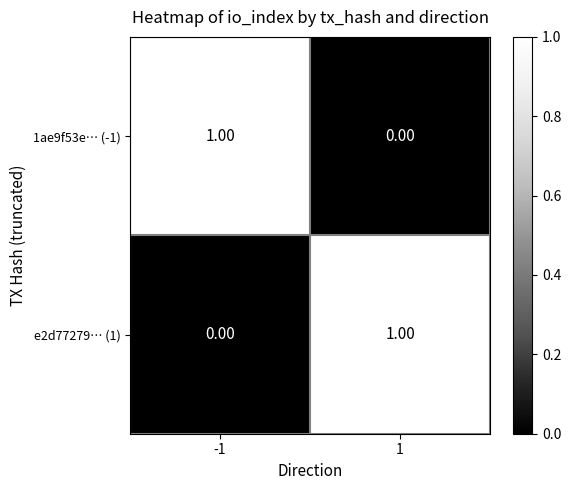

At 1, list the series in order from smallest to largest.

1ae9f53e… (-1), e2d77279… (1)